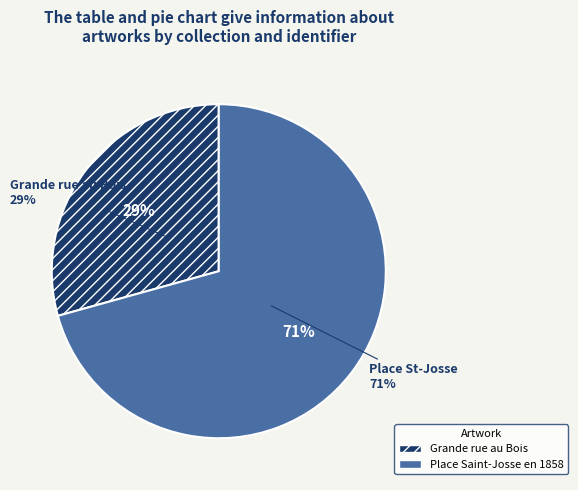

Do Place Saint-Josse en 1858 and Grande rue au Bois together represent more than half of the pie?

Yes